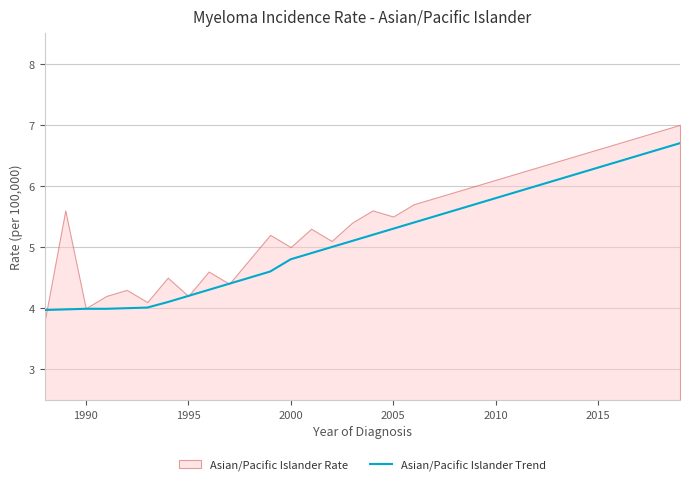

What is the minimum value for Asian/Pacific Islander Trend?

4.0